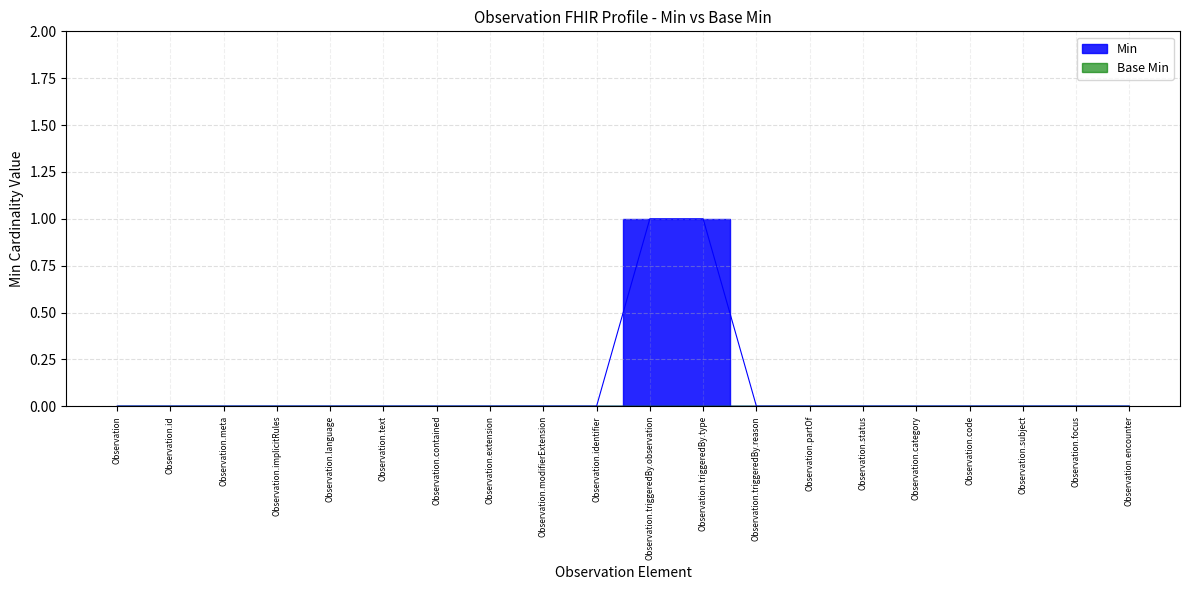

Reading left to right, extract all data points from this chart.

0	0	0	0	0	0	0	0	0	0	1	1	0	0	0	0	0	0	0	0